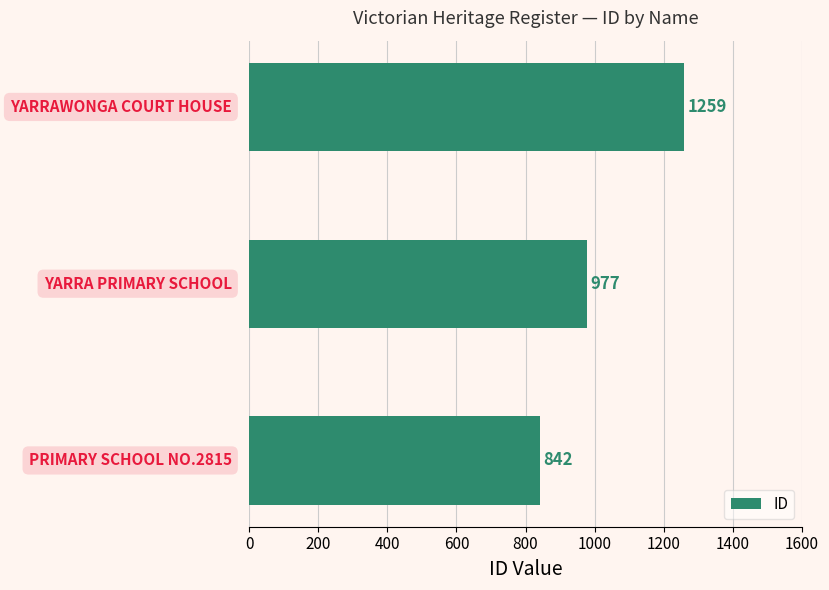

Reading top to bottom, extract all data points from this chart.

1259	977	842